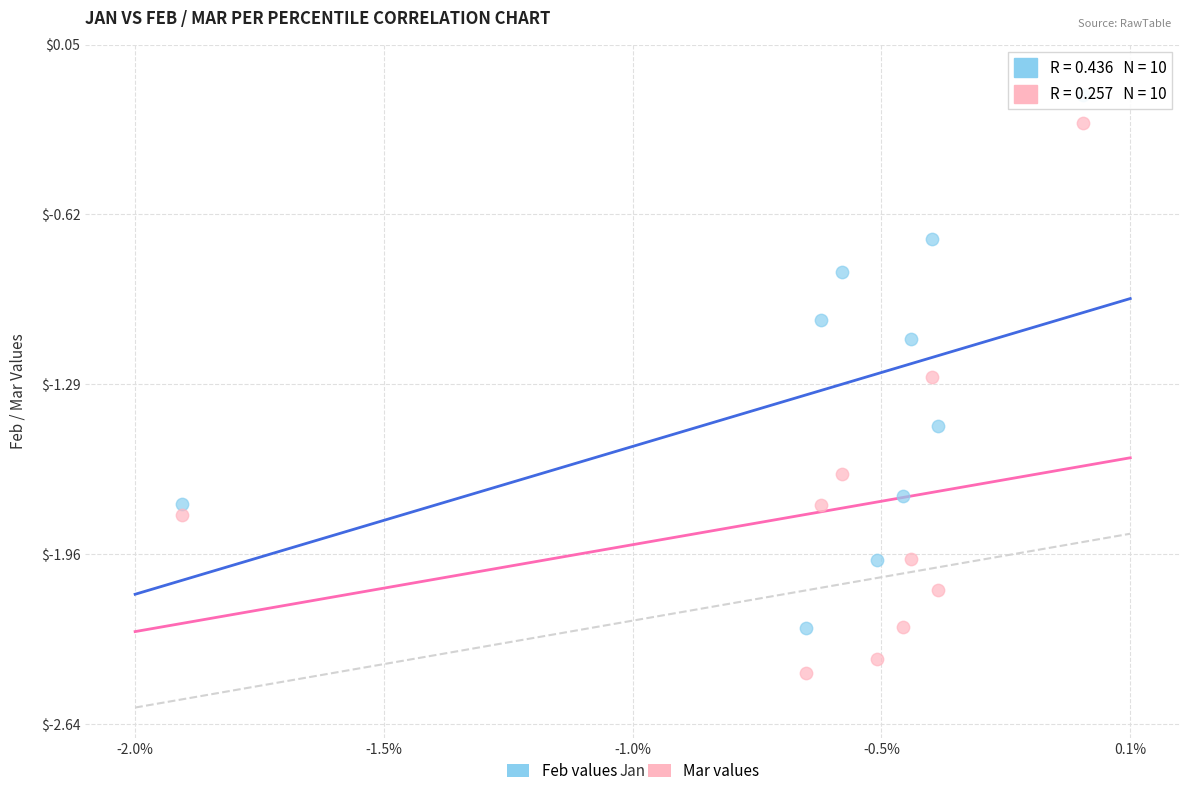

Which series reaches the minimum Y coordinate?

Mar values